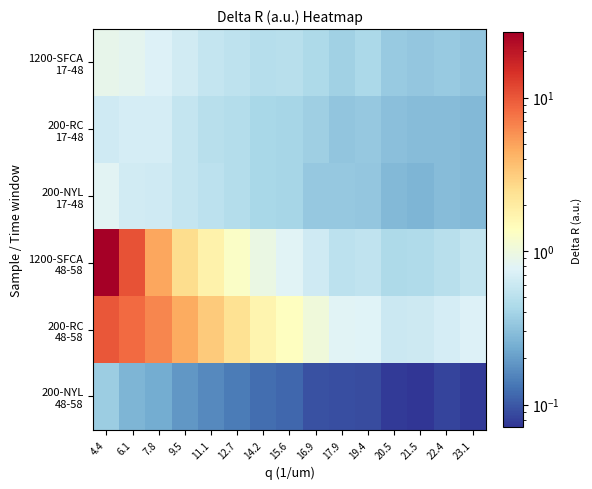

Rank the series at 12.7 from lowest to highest value.

200-NYL 48-58, 200-NYL 17-48, 200-RC 17-48, 1200-SFCA 17-48, 1200-SFCA 48-58, 200-RC 48-58